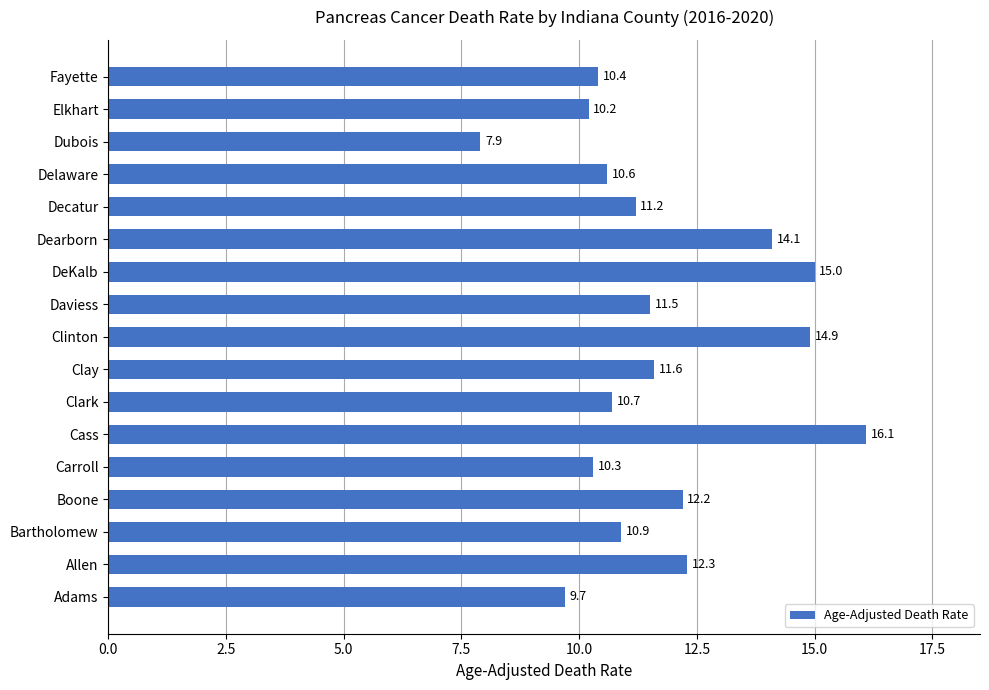

What is the ratio of the value at Boone to the value at Fayette?

1.2